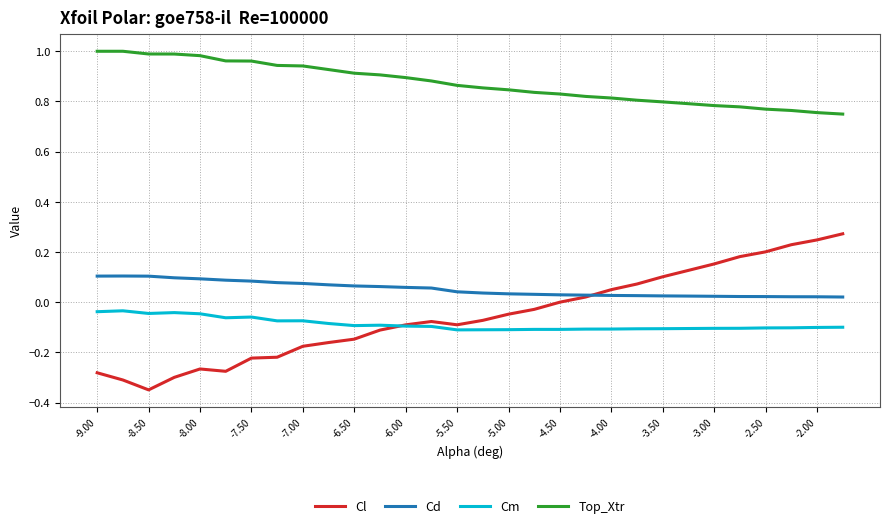

True or false: Cd and Top_Xtr cross at least once.

False